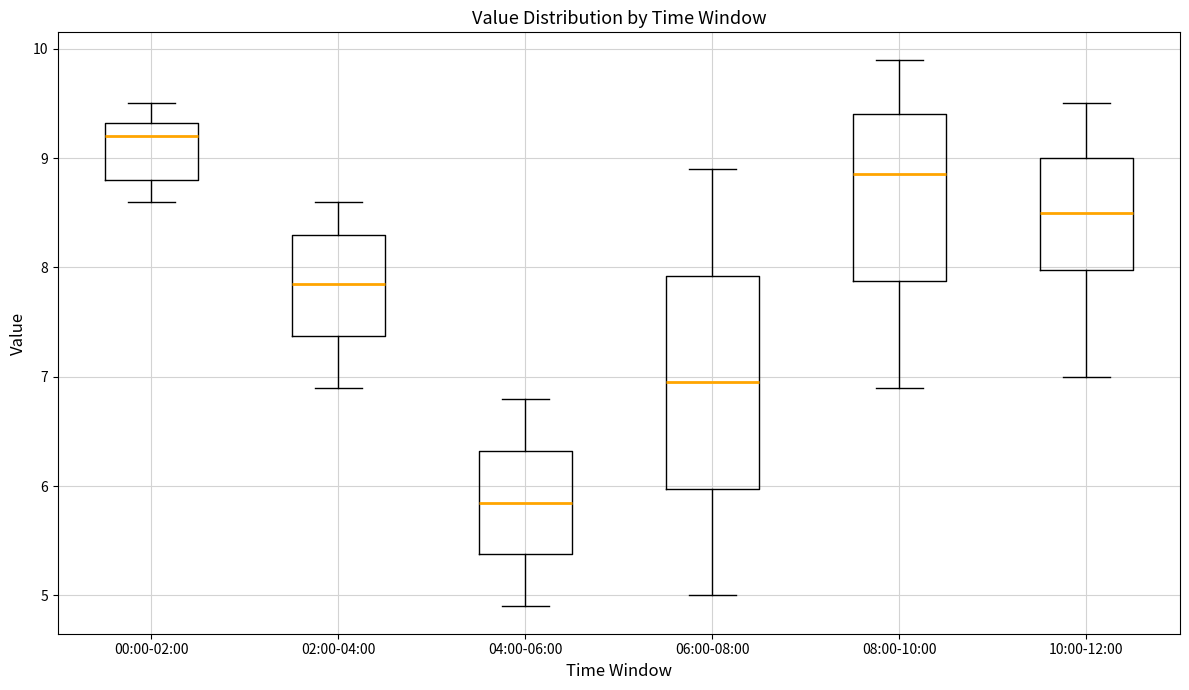

Reading left to right, transcribe this box plot: for each box, give where its median line is, the range the box spans, and where its two whiskers end, as read against the y-axis. The values are not printed on the chart, so give them approximately, as read against the axis.

00:00-02:00: median 9.2, box 8.8 to 9.3, whiskers 8.6 to 9.5
02:00-04:00: median 7.9, box 7.4 to 8.3, whiskers 6.9 to 8.6
04:00-06:00: median 5.9, box 5.4 to 6.3, whiskers 4.9 to 6.8
06:00-08:00: median 7.0, box 6.0 to 7.9, whiskers 5.0 to 8.9
08:00-10:00: median 8.9, box 7.9 to 9.4, whiskers 6.9 to 9.9
10:00-12:00: median 8.5, box 8.0 to 9.0, whiskers 7.0 to 9.5